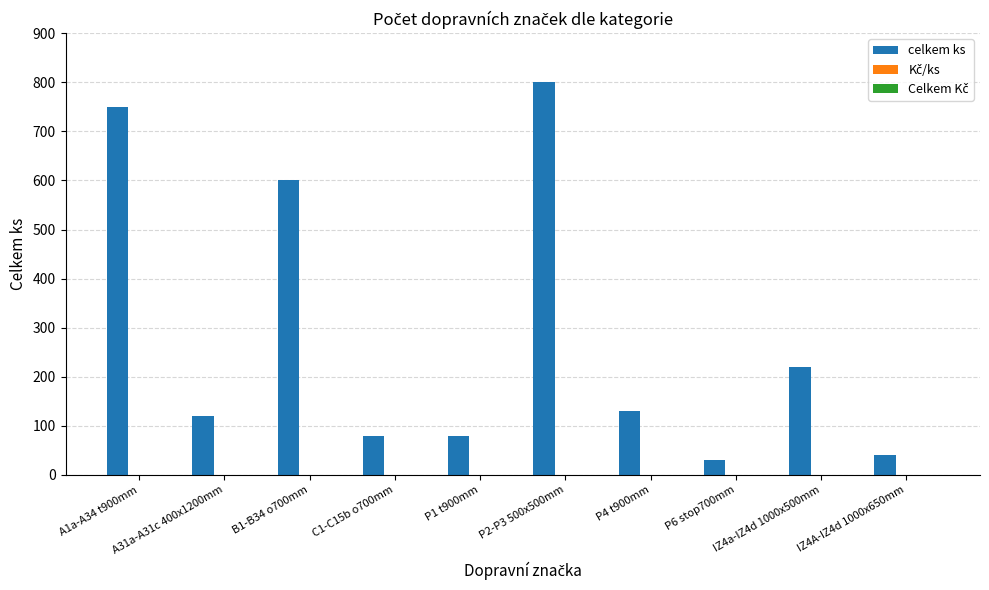

What is the greatest value displayed?

800